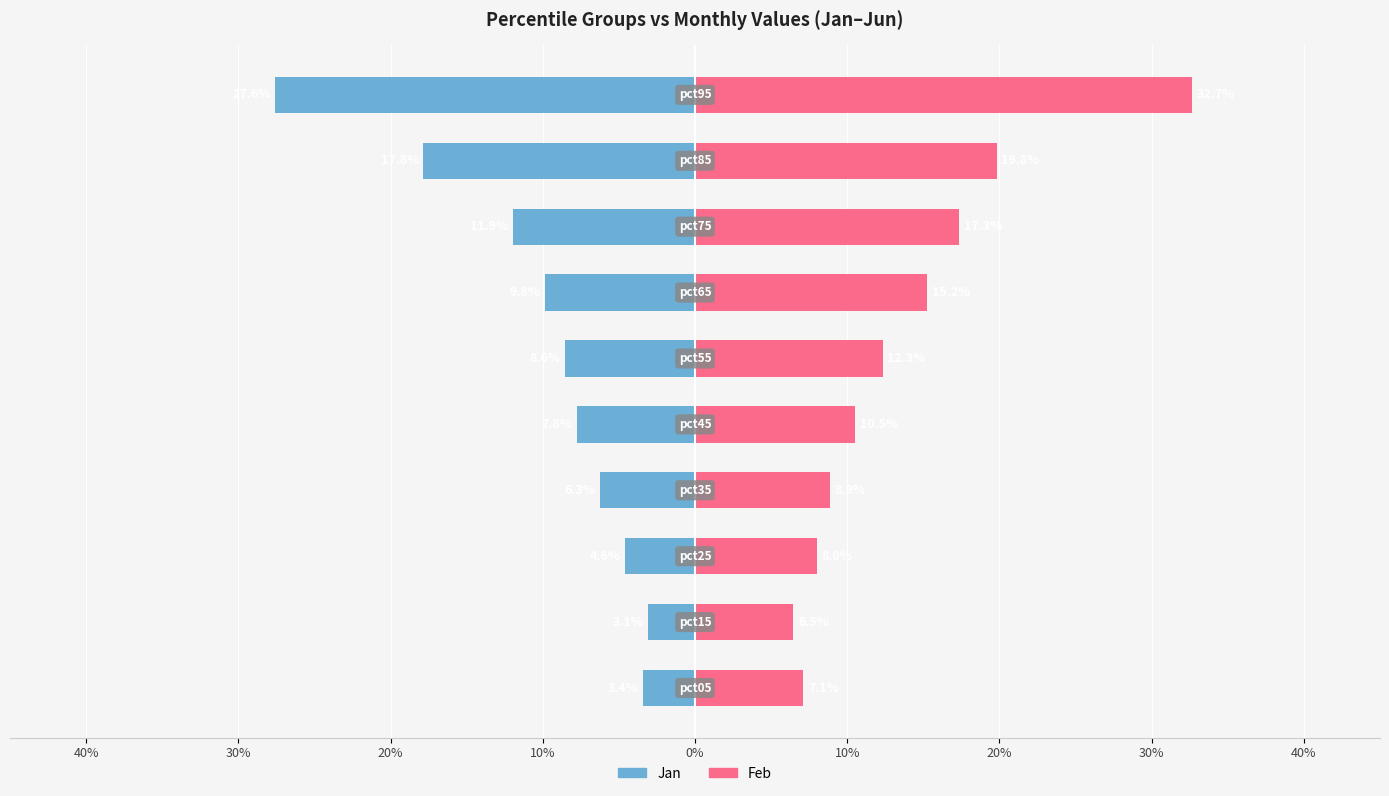

What is the average value of the Jan series?

-0.1